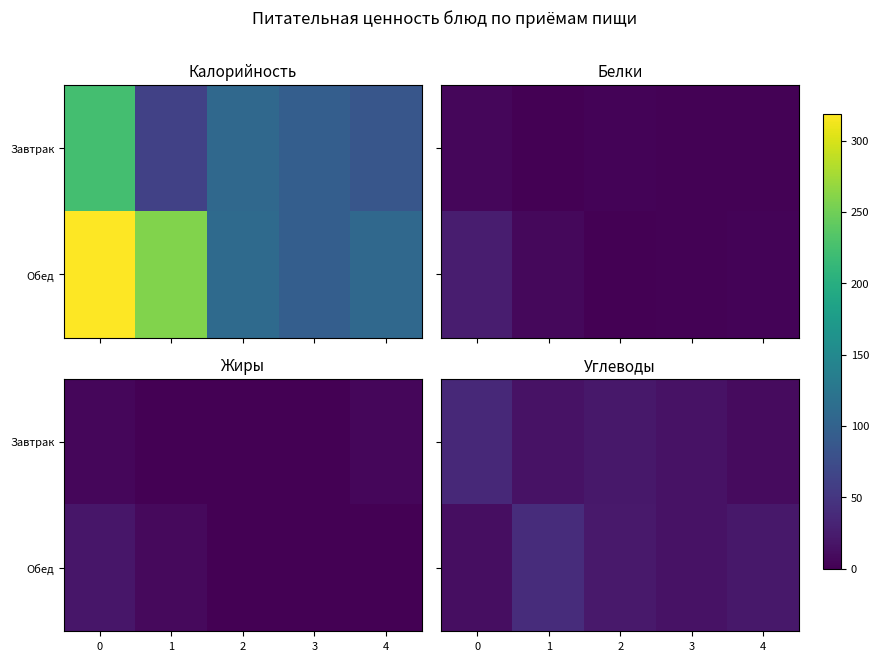

How many data points does each series have?

5